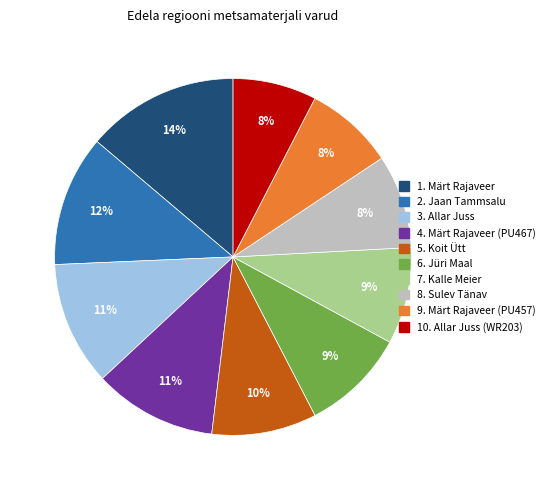

To the nearest percent, what is the difference between the largest and smallest slice percentages?

6%